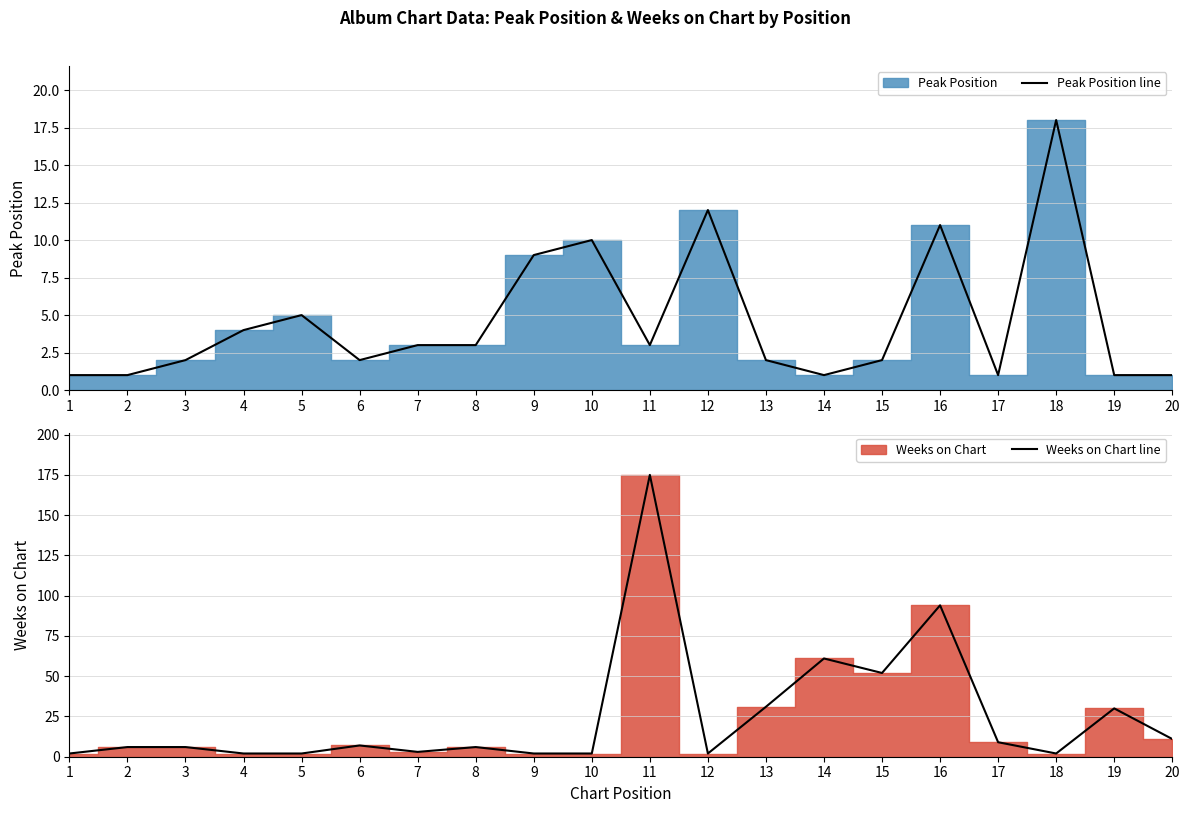

Is it true that Peak Position line equals 18 at 18?

True